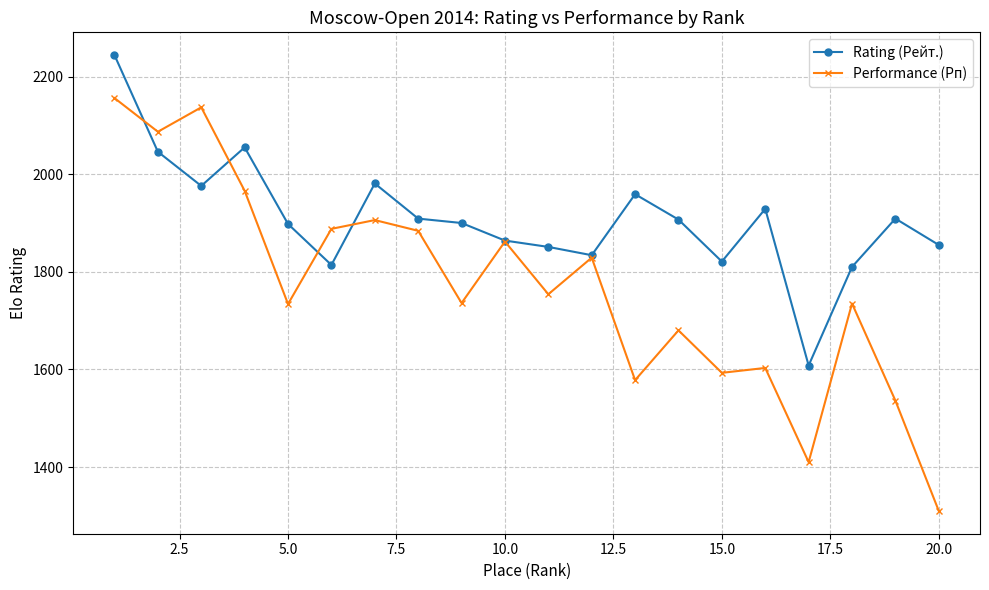

Rank the series by their average value, from lowest to highest.

Performance (Рп), Rating (Рейт.)